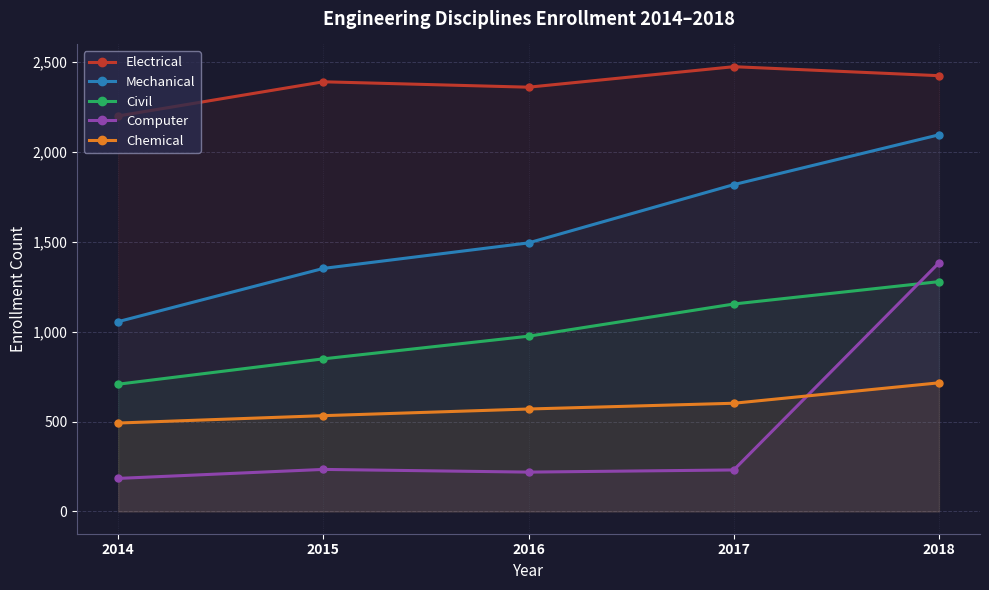

True or false: Chemical and Electrical intersect in this chart.

False